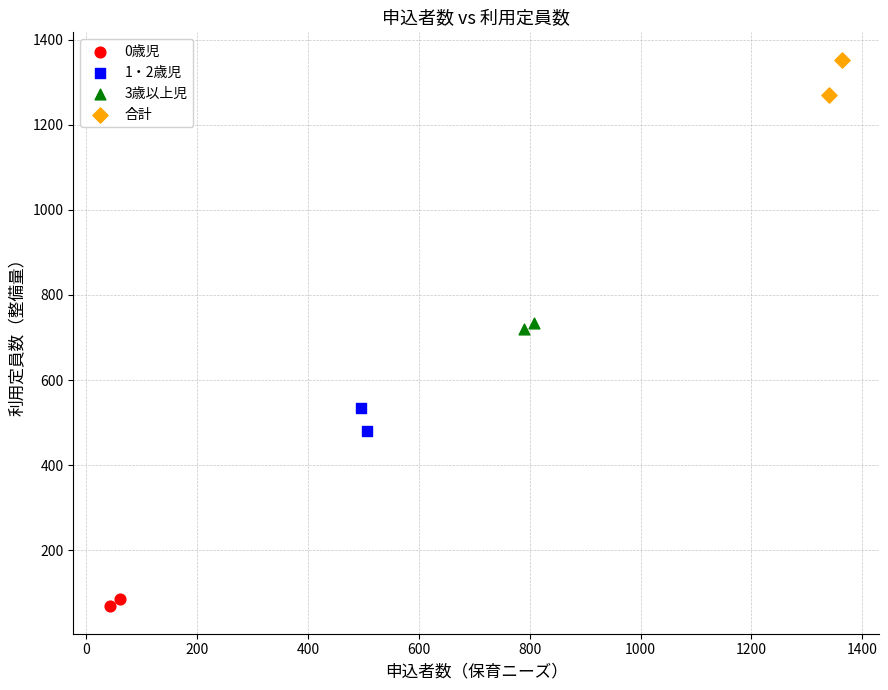

Which series reaches the maximum Y coordinate?

合計